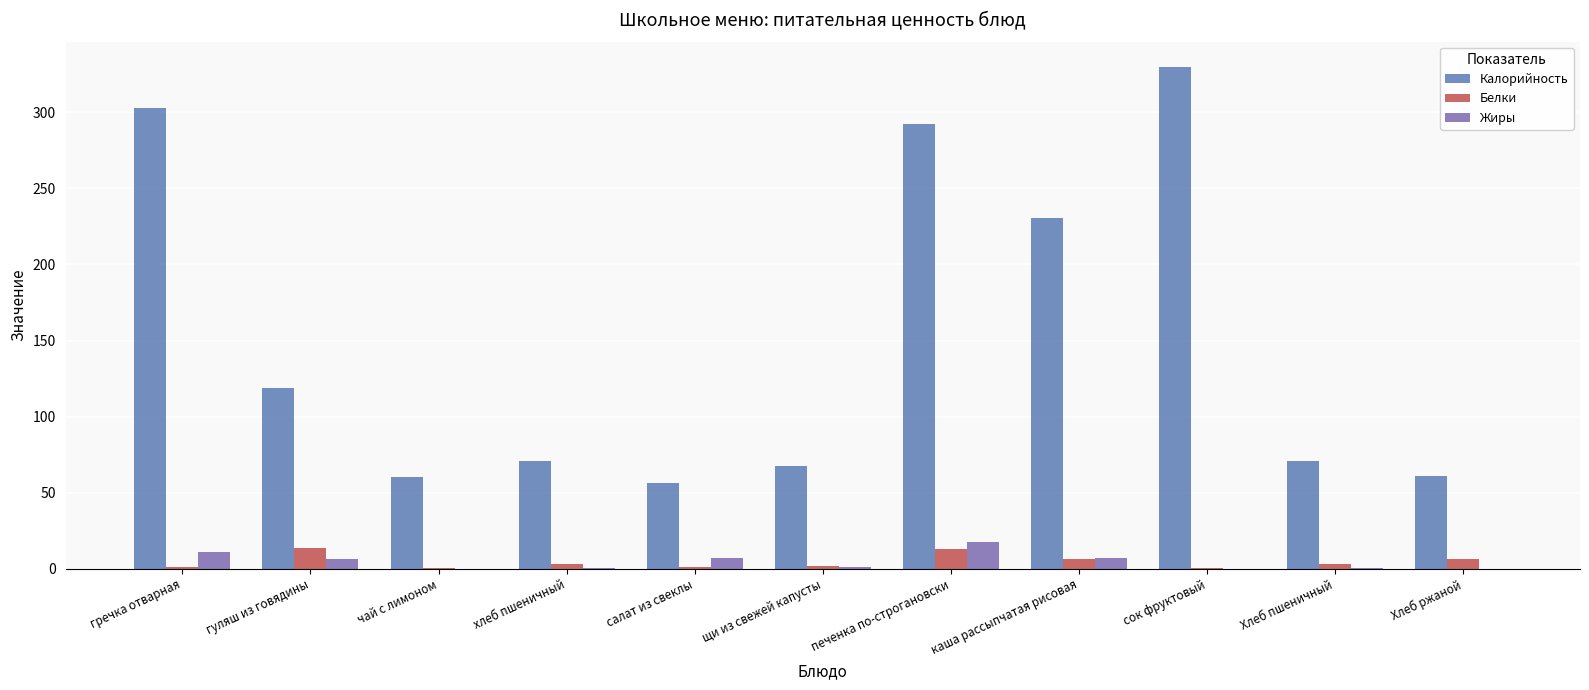

Reading left to right, list all the values displayed in this chart.

Калорийность: гречка отварная=303.0	гуляш из говядины=118.8	чай с лимоном=60.0	хлеб пшеничный=71.0	салат из свеклы=56.3	щи из свежей капусты=67.8	печенка по-строгановски=292.1	каша рассыпчатая рисовая=230.4	сок фруктовый=330.0	Хлеб пшеничный=71.0	Хлеб ржаной=61.2
Белки: гречка отварная=1.1	гуляш из говядины=13.9	чай с лимоном=0.4	хлеб пшеничный=3.0	салат из свеклы=0.8	щи из свежей капусты=1.7	печенка по-строгановски=12.8	каша рассыпчатая рисовая=6.2	сок фруктовый=0.6	Хлеб пшеничный=3.0	Хлеб ржаной=6.5
Жиры: гречка отварная=10.8	гуляш из говядины=6.5	чай с лимоном=0.0	хлеб пшеничный=0.3	салат из свеклы=7.1	щи из свежей капусты=1.3	печенка по-строгановски=17.6	каша рассыпчатая рисовая=6.7	сок фруктовый=0.0	Хлеб пшеничный=0.3	Хлеб ржаной=0.0